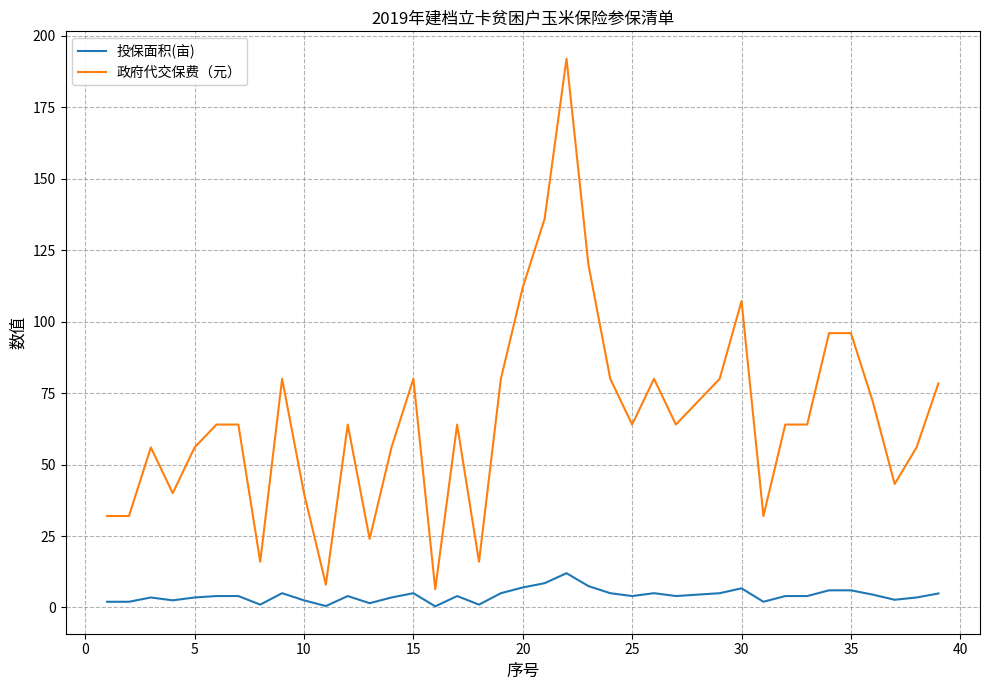

Which series has the largest total across all categories?

政府代交保费（元）